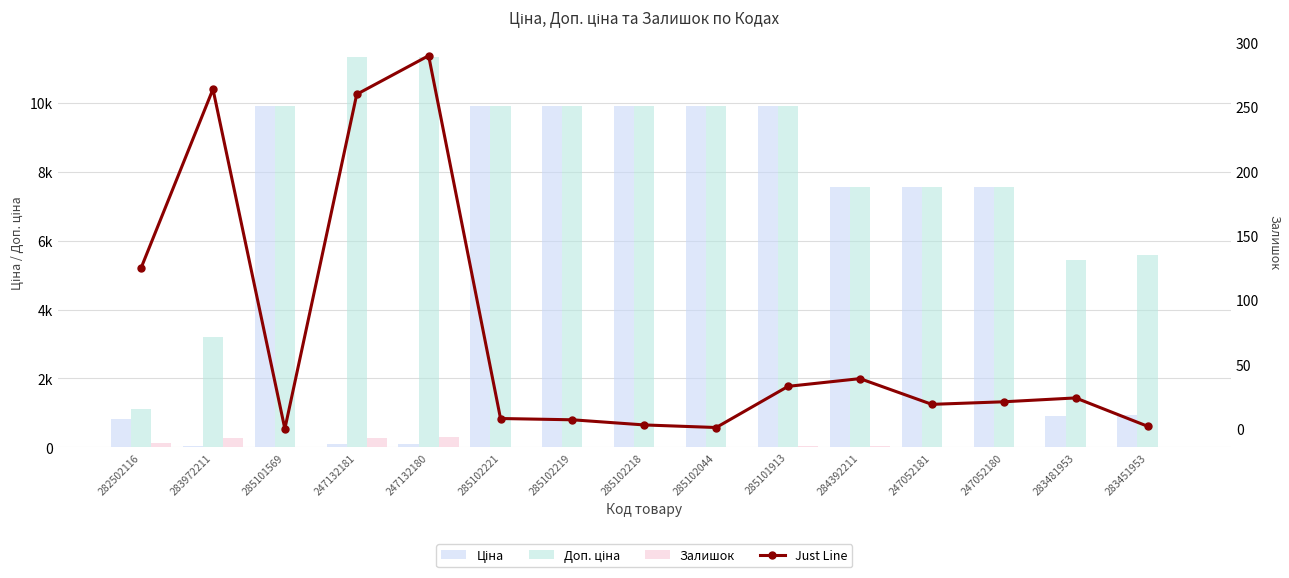

At which category is the sum across all series the highest?

285101913